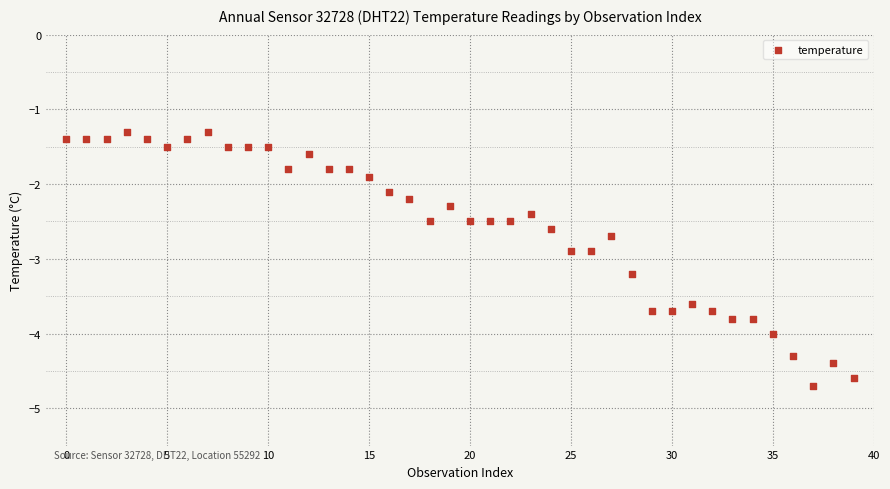

What is the range of Y values (max minus min)?

3.4